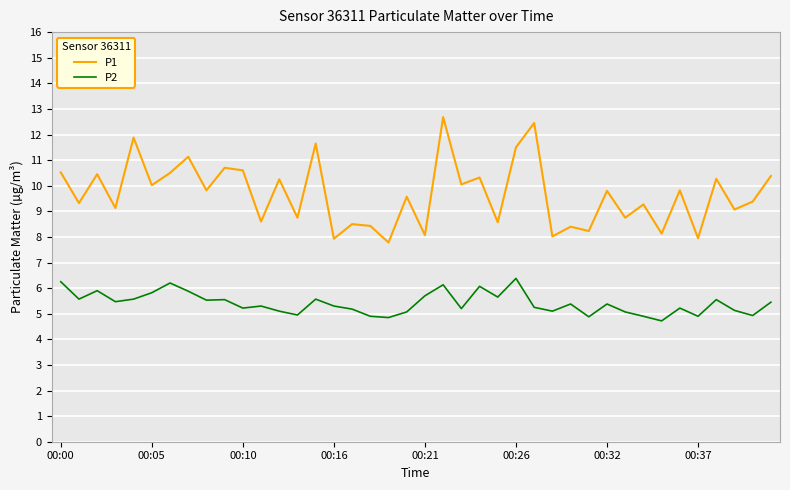

Does the chart have visible grid lines?

Yes